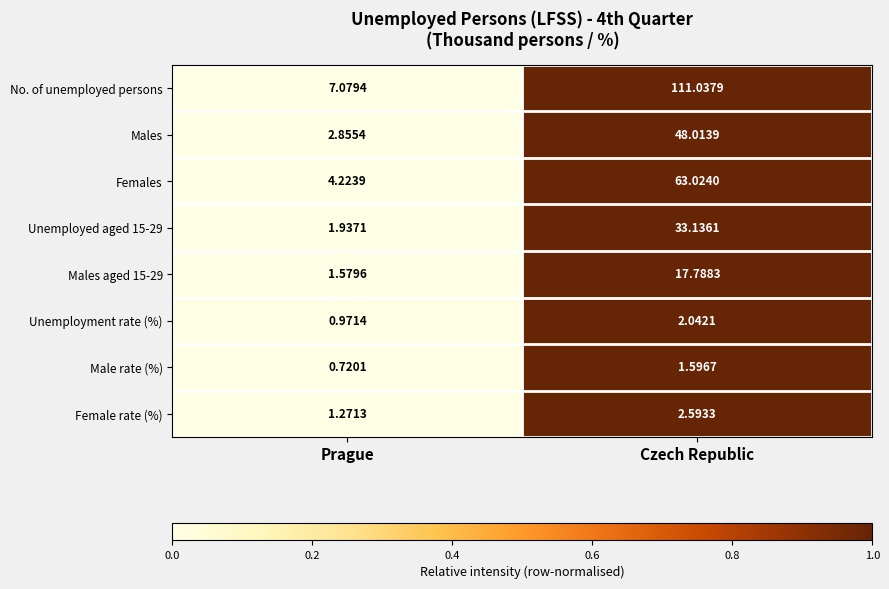

Where does the Unemployment rate (%) series first go above 2?

Czech Republic